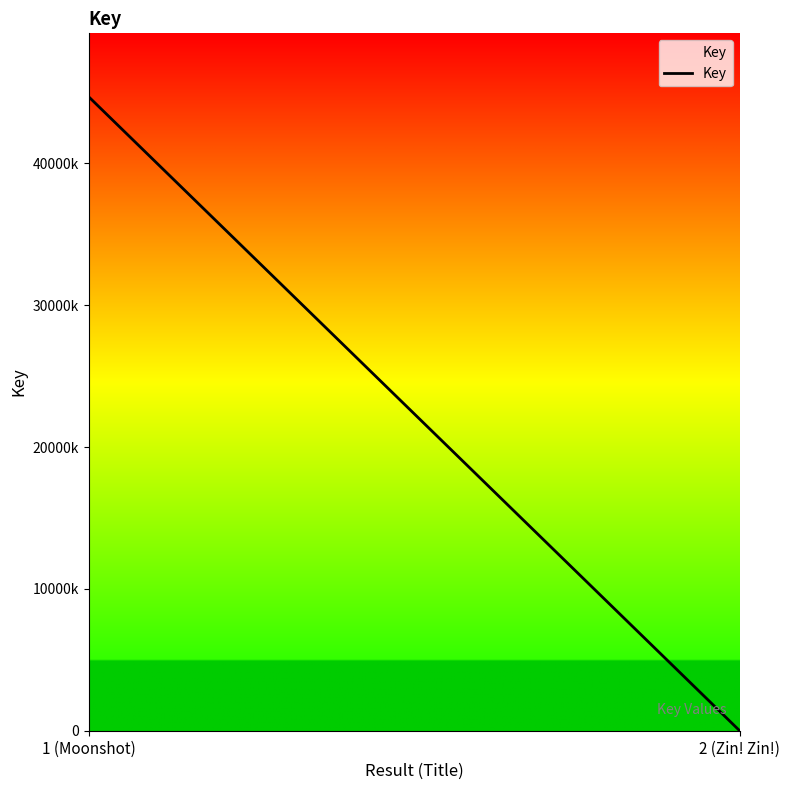

How many values are below 44695299?

1